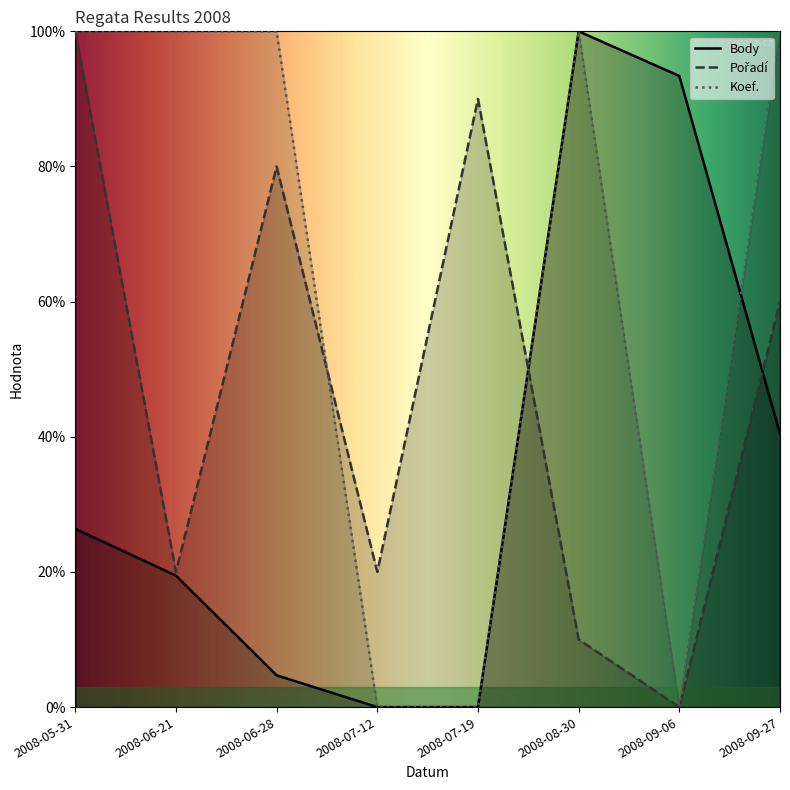

True or false: Body and Pořadí cross at least once.

True